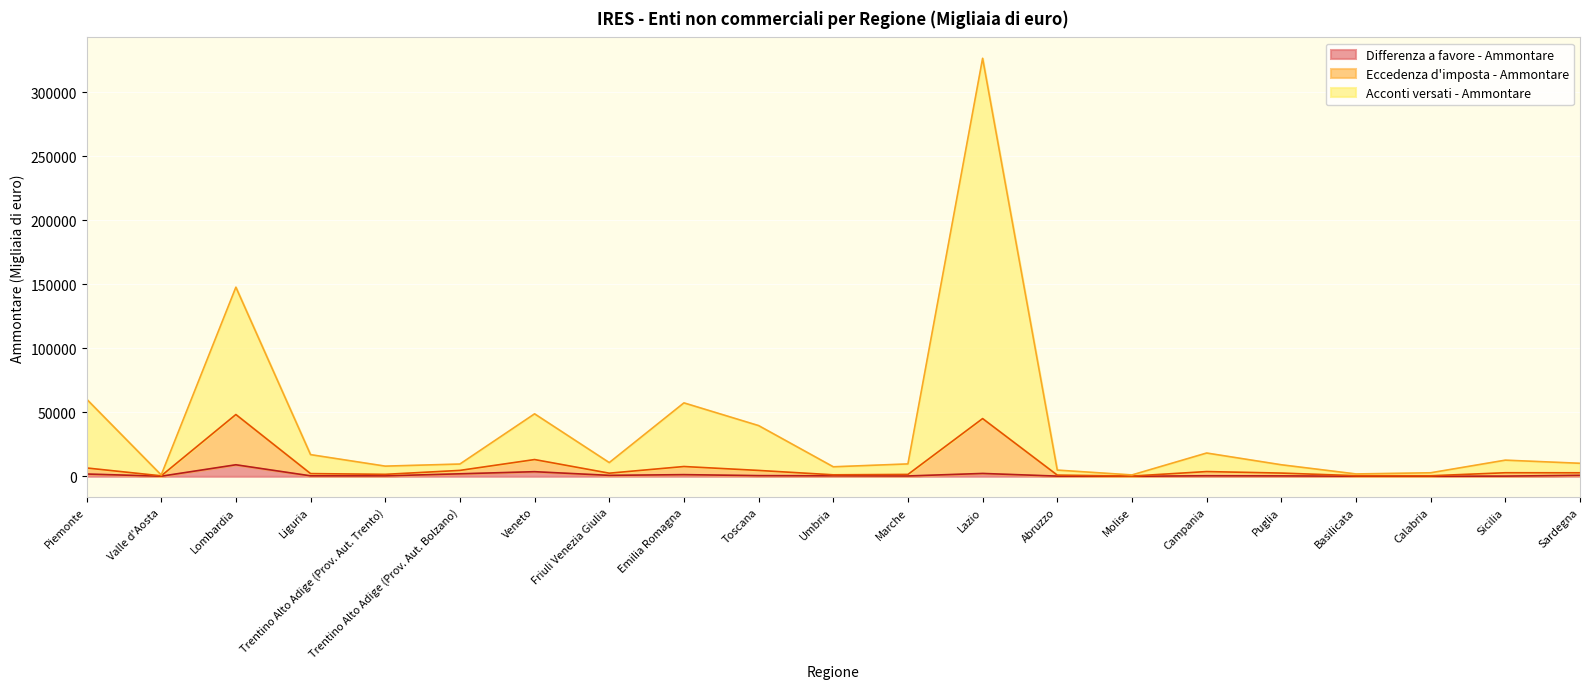

At which label does Differenza a favore - Ammontare reach its minimum?

Molise